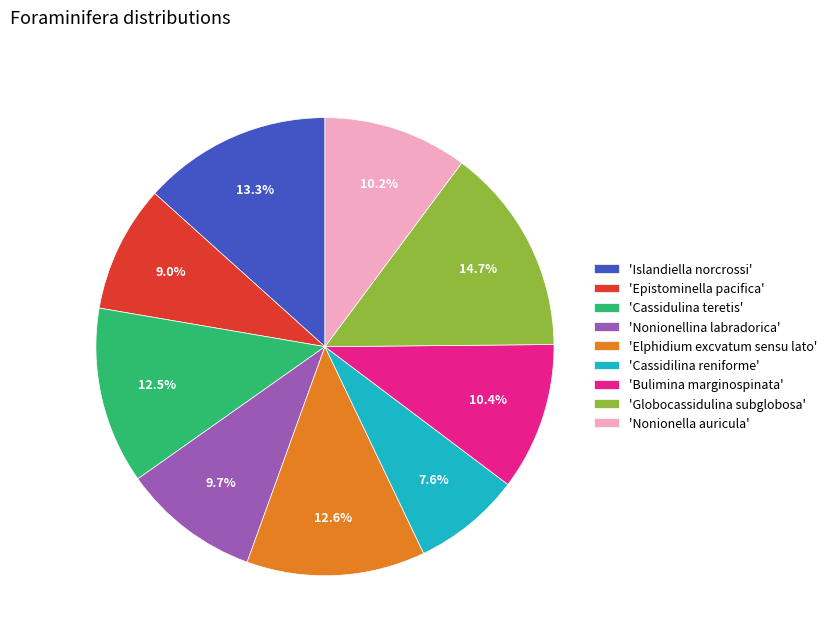

Which slice is the smallest?

'Cassidilina reniforme'